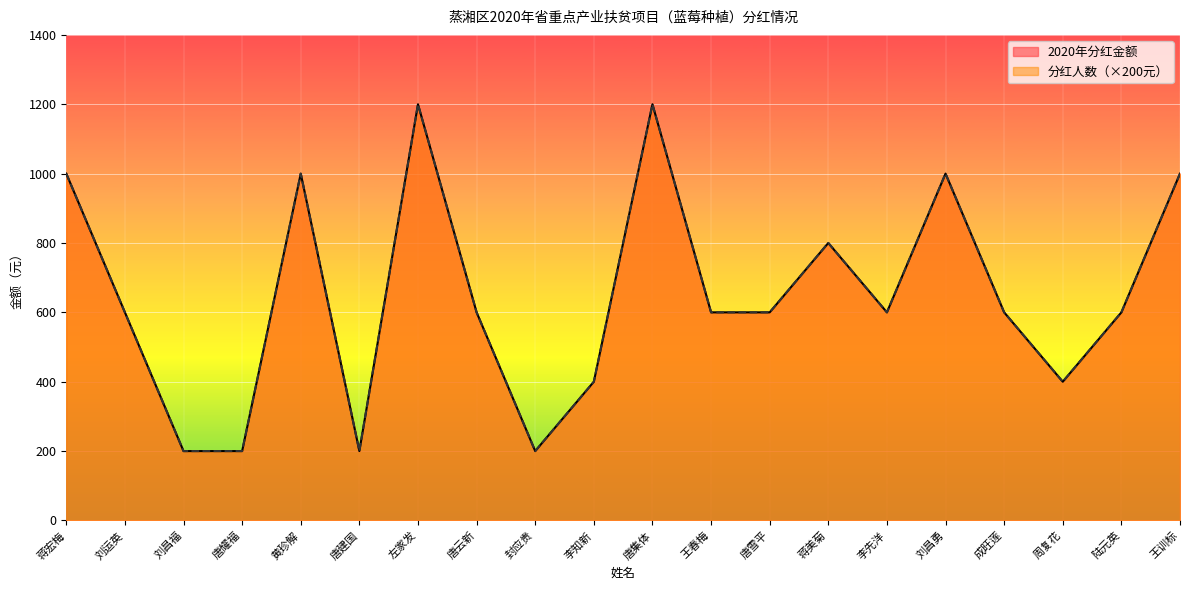

Reading left to right, transcribe all the data shown in this chart.

2020年分红金额: 1000	600	200	200	1000	200	1200	600	200	400	1200	600	600	800	600	1000	600	400	600	1000
分红人数: 1000	600	200	200	1000	200	1200	600	200	400	1200	600	600	800	600	1000	600	400	600	1000